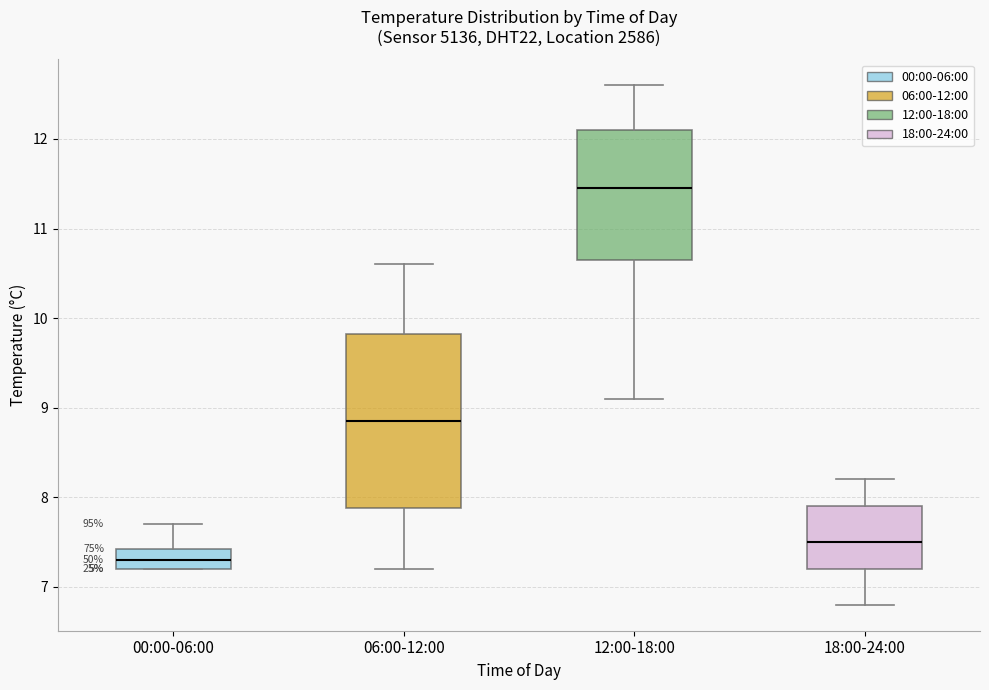

Reading left to right, transcribe this box plot: for each box, give where its median line is, the range the box spans, and where its two whiskers end, as read against the y-axis. The values are not printed on the chart, so give them approximately, as read against the axis.

00:00-06:00: median 7.3, box 7.2 to 7.4, whiskers 7.2 to 7.7
06:00-12:00: median 8.9, box 7.9 to 9.8, whiskers 7.2 to 10.6
12:00-18:00: median 11.5, box 10.7 to 12.1, whiskers 9.1 to 12.6
18:00-24:00: median 7.5, box 7.2 to 7.9, whiskers 6.8 to 8.2